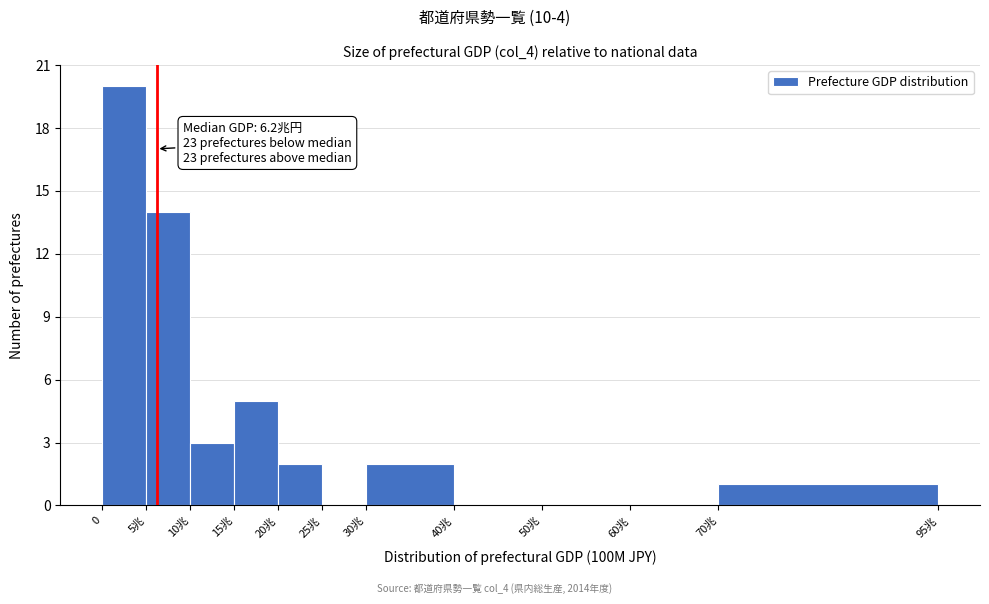

Reading left to right, list all the values displayed in this chart.

0=20	5兆=14	10兆=3	15兆=5	20兆=2	25兆=0	30兆=2	40兆=0	50兆=0	60兆=0	70兆=1